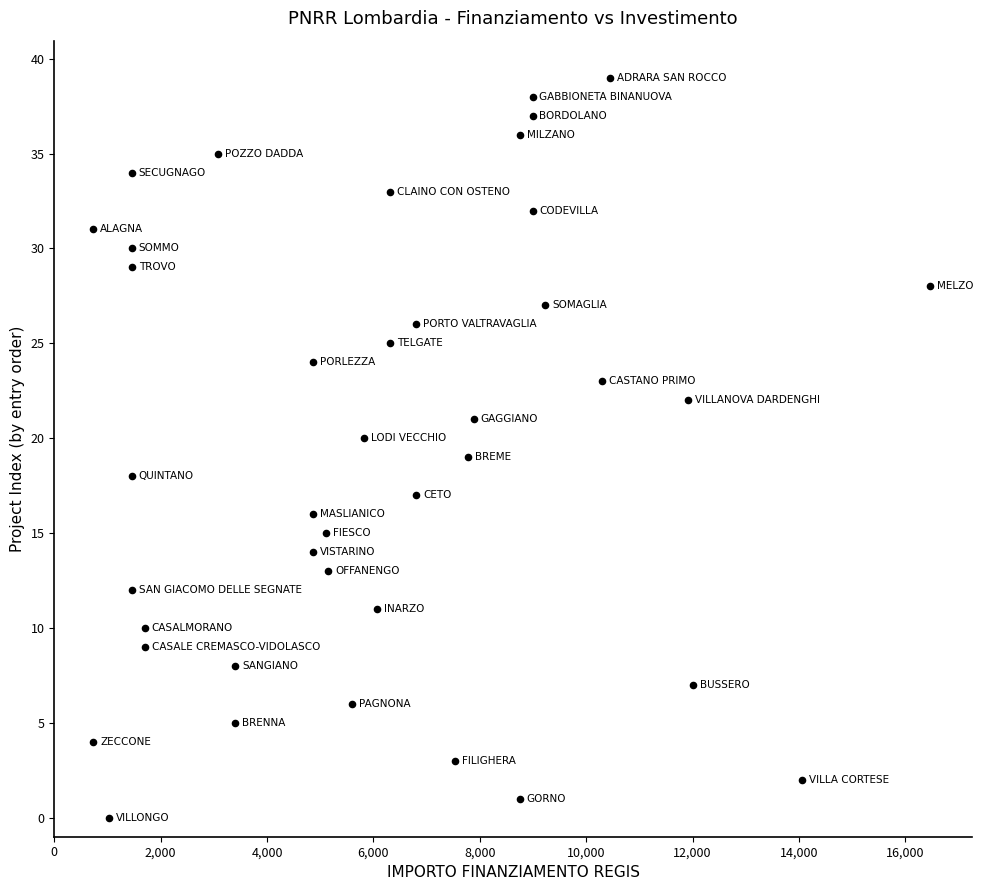

What is the range of Y values (max minus min)?

39